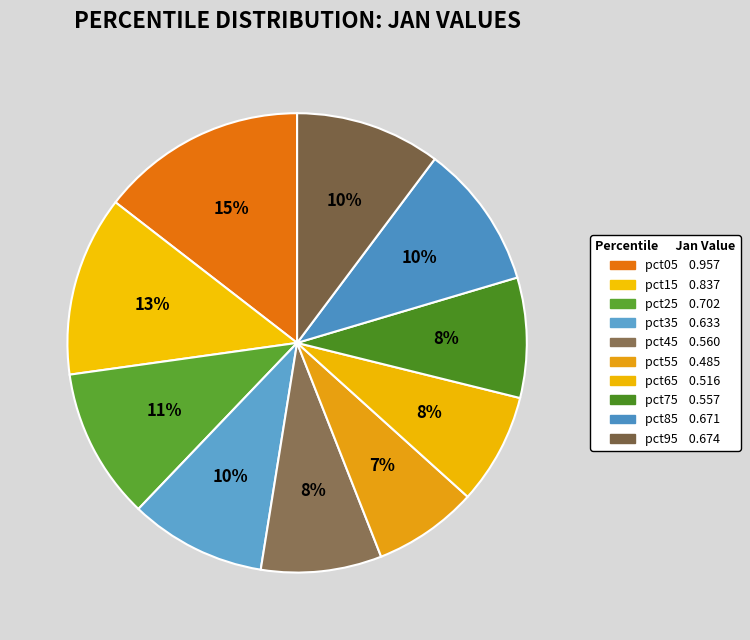

How many slices are in this pie chart?

10